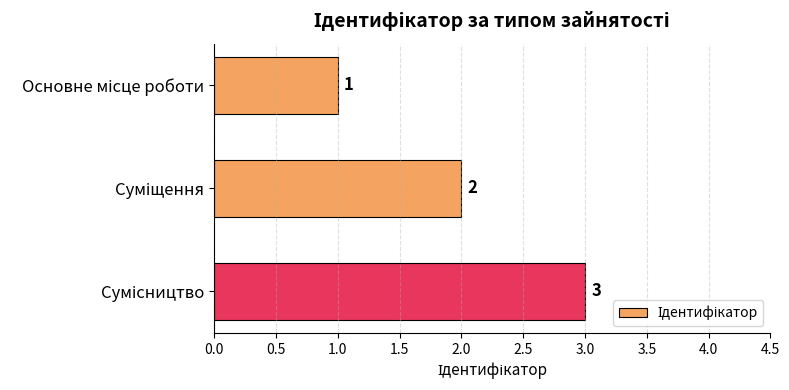

How many values are between 1 and 3?

3